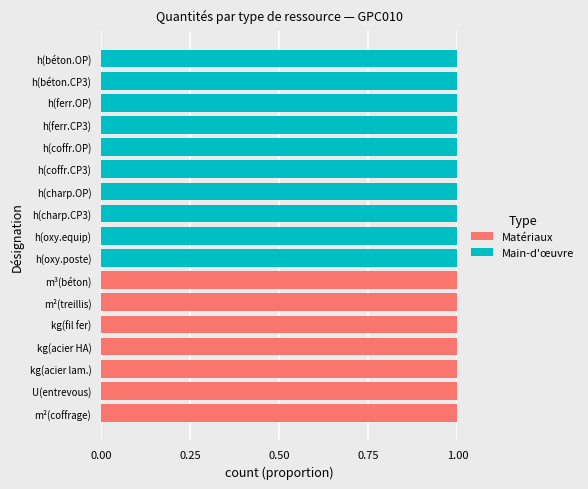

Is it true that Matériaux equals 0 at h(oxy.poste)?

True